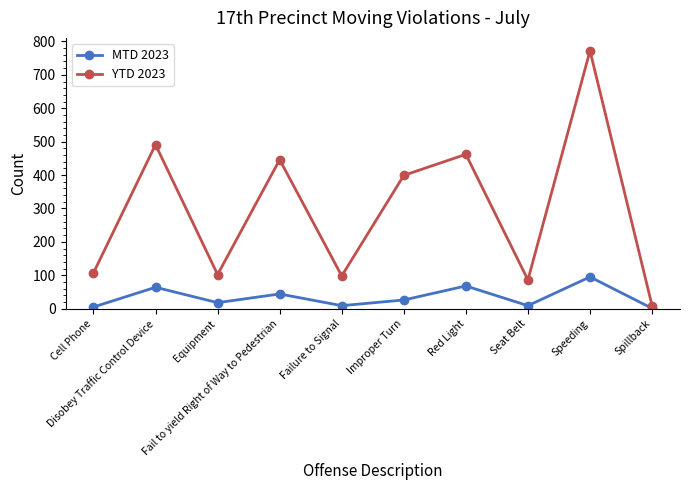

The YTD 2023 series shows 9 at Spillback. True or false?

True